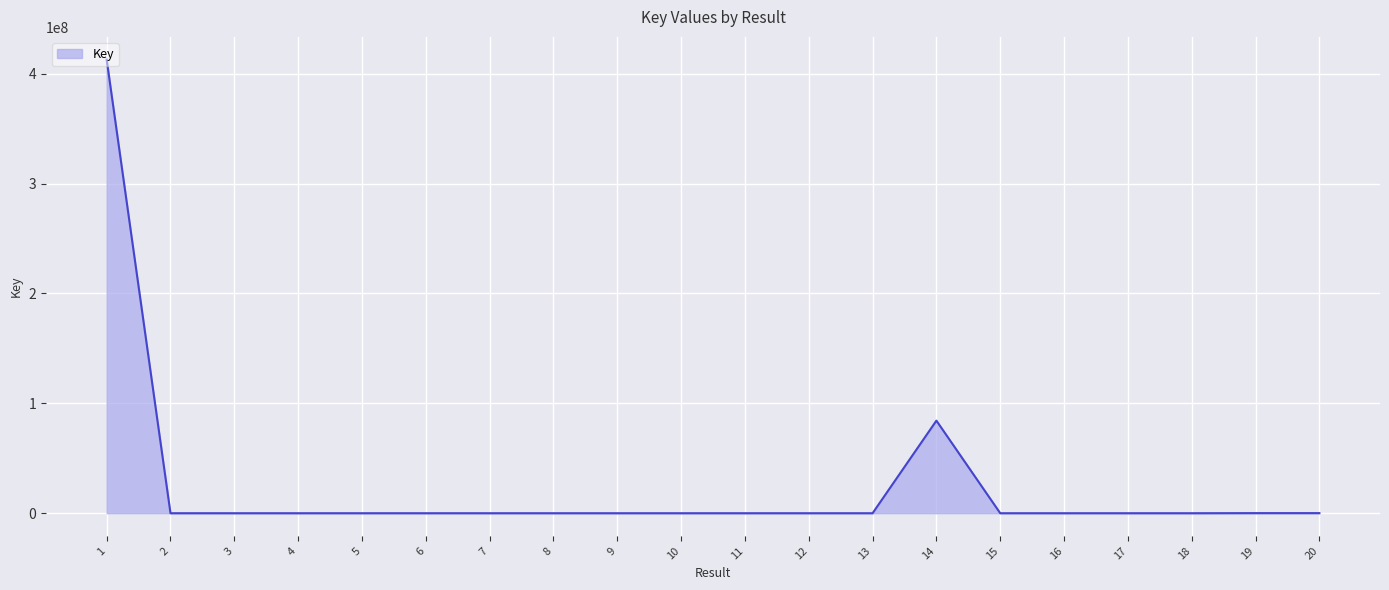

What is the sum of the values at 6 and 4?

6258